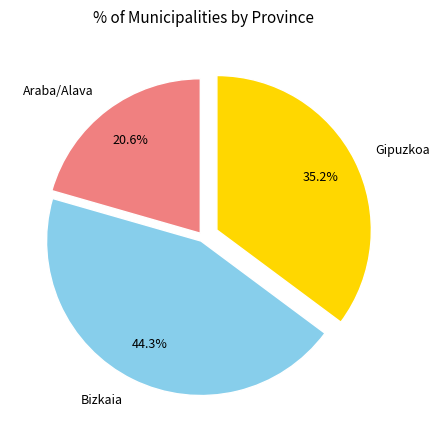

Does Gipuzkoa account for over 50% of the chart?

No